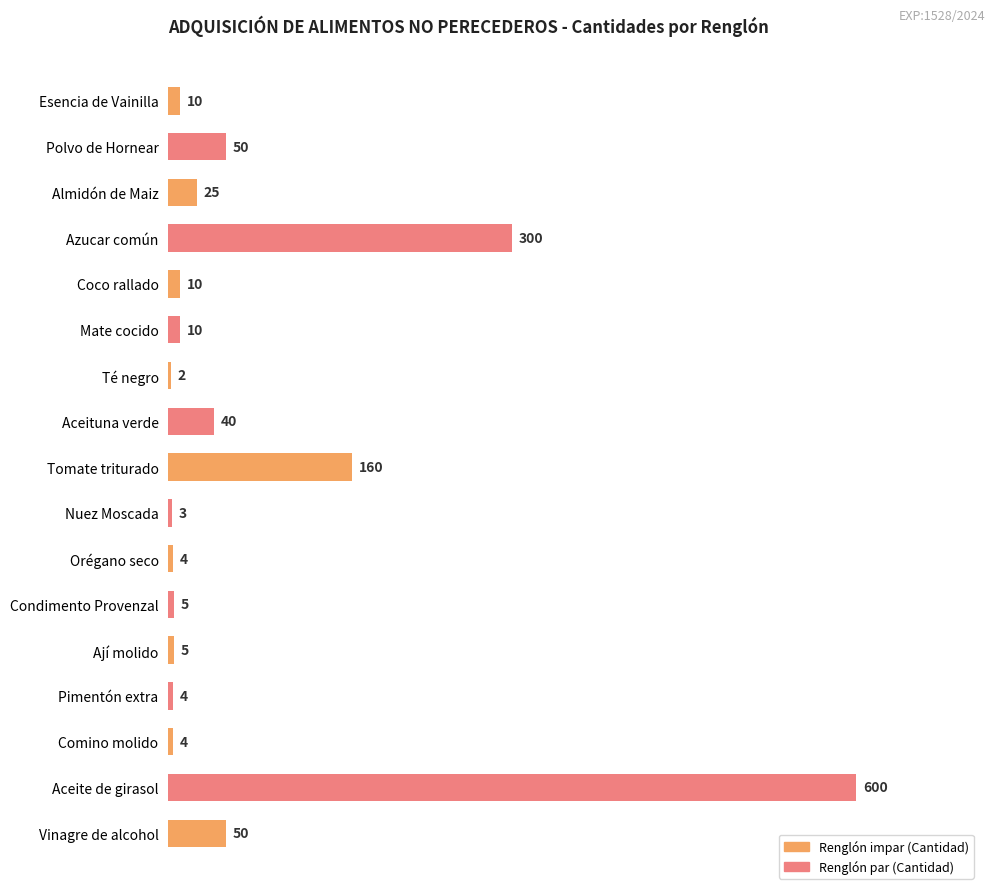

Where is the data nearest to the value 301?

Azucar común